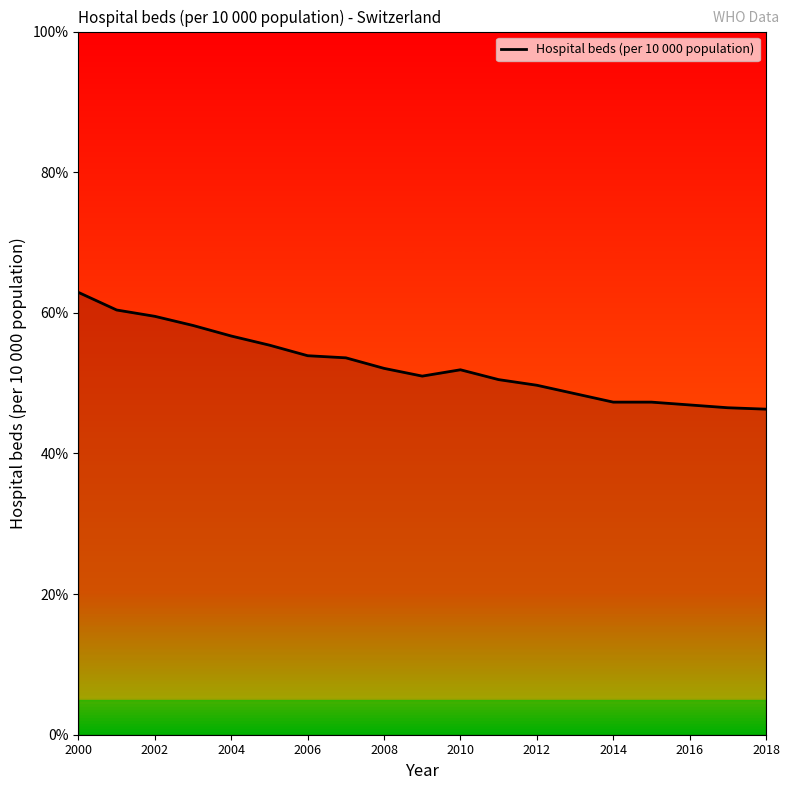

What is the smallest value displayed?

46.3